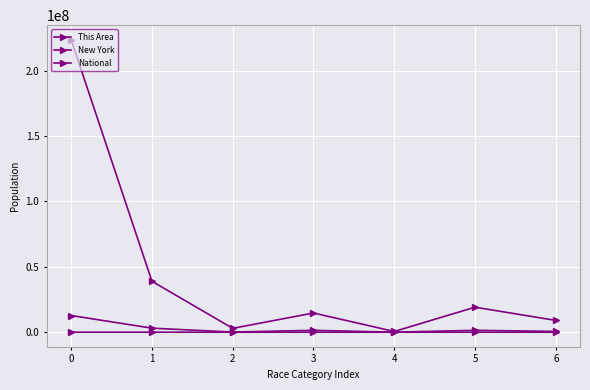

True or false: New York has a value of 676685 at 3.

False